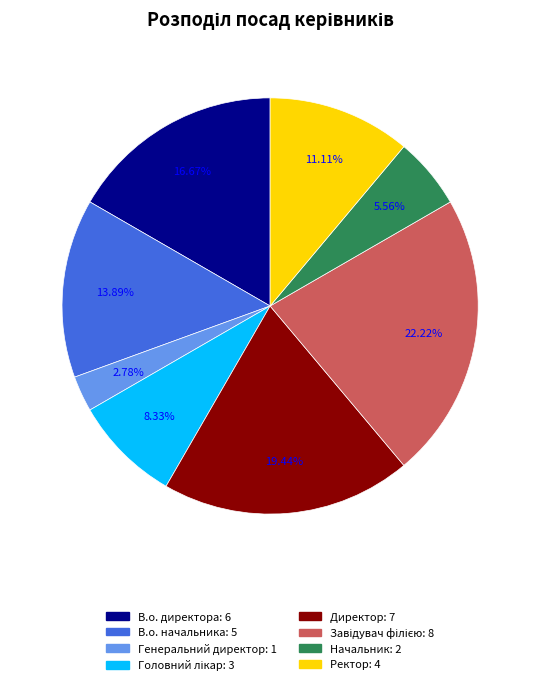

Between В.о. начальника and Ректор, which is larger?

В.о. начальника